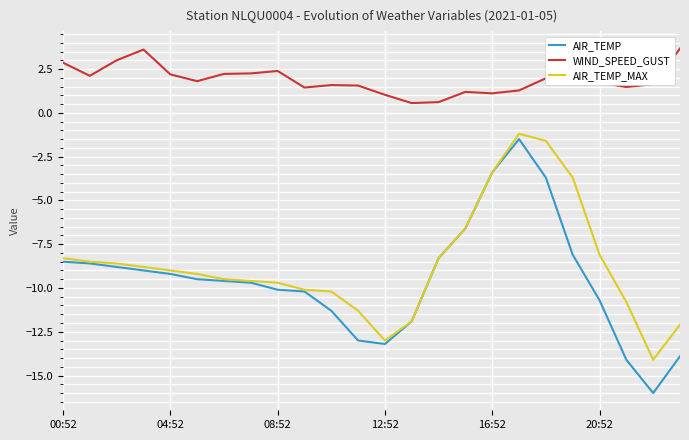

Which series has the largest total across all categories?

WIND_SPEED_GUST